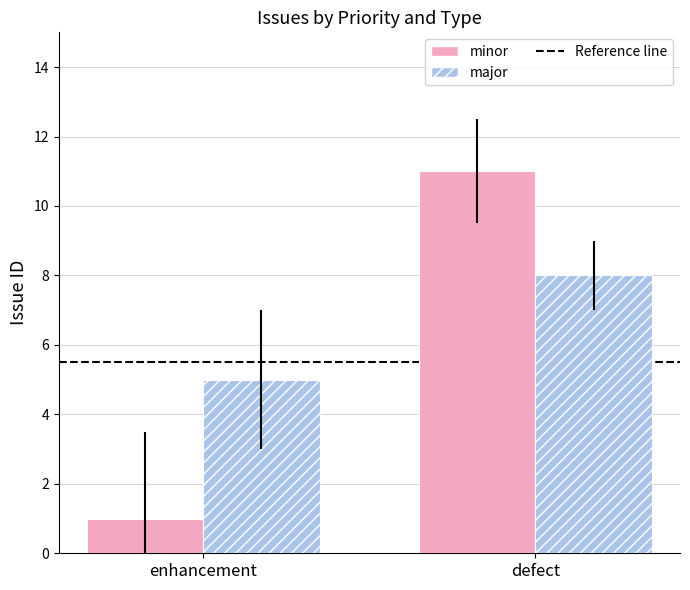

Which category has the highest value in the minor series?

defect